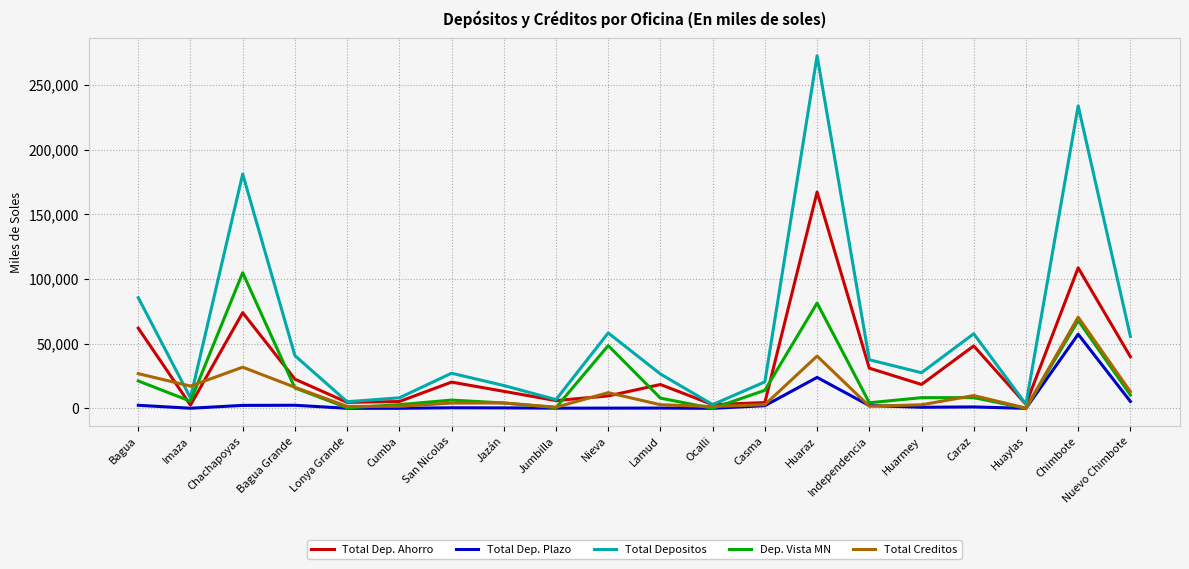

Which label corresponds to the largest value in the chart?

Huaraz